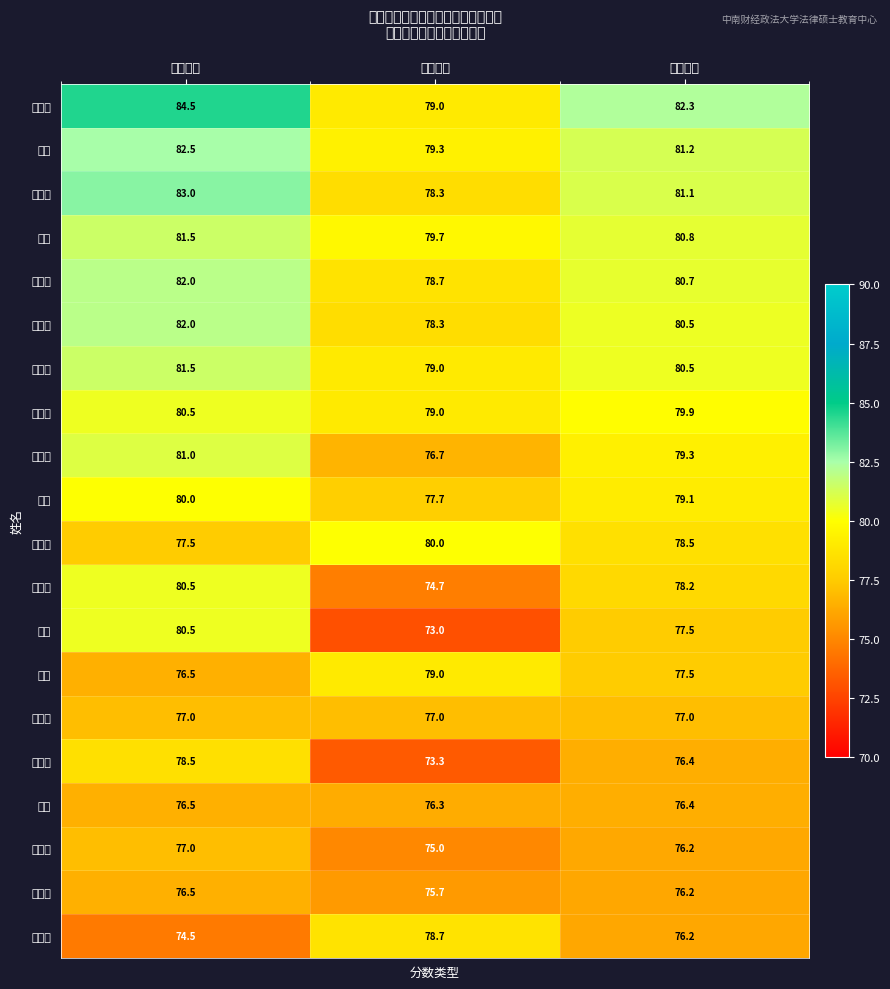

How many series are shown in this chart?

20